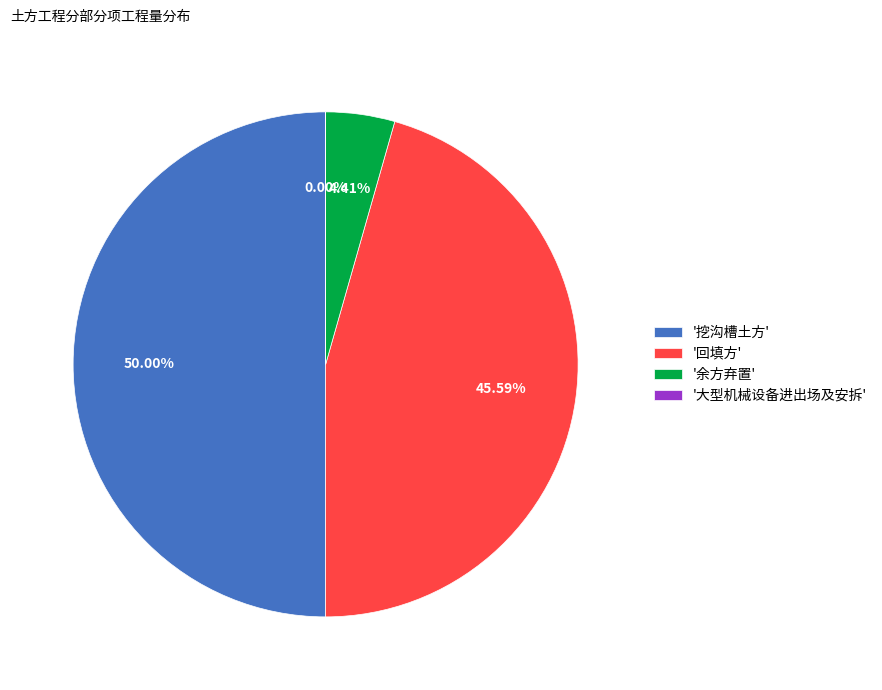

Which category has the biggest portion of the pie?

'挖沟槽土方'